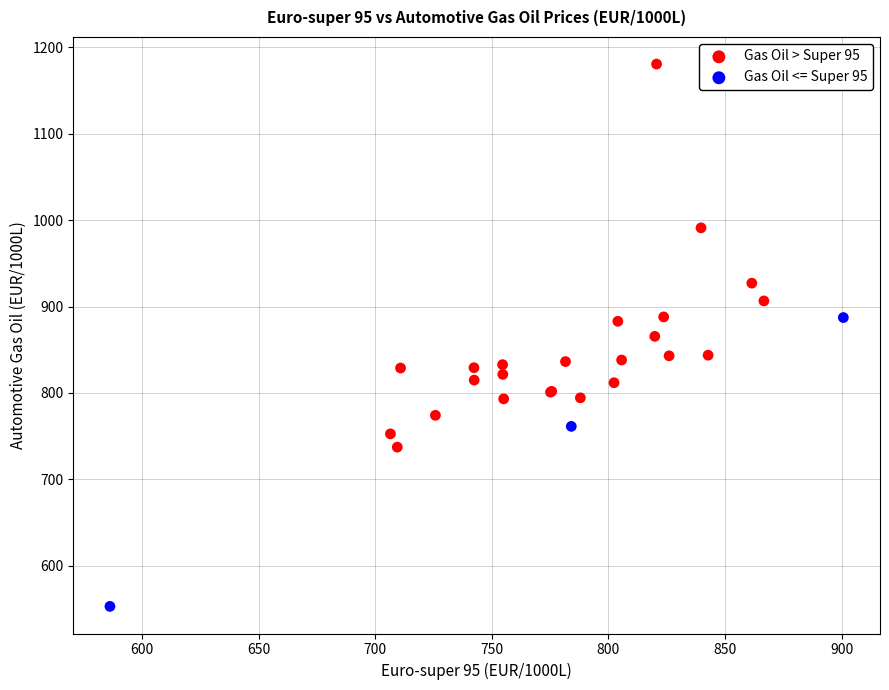

Which series reaches the maximum Y coordinate?

Gas Oil > Super 95